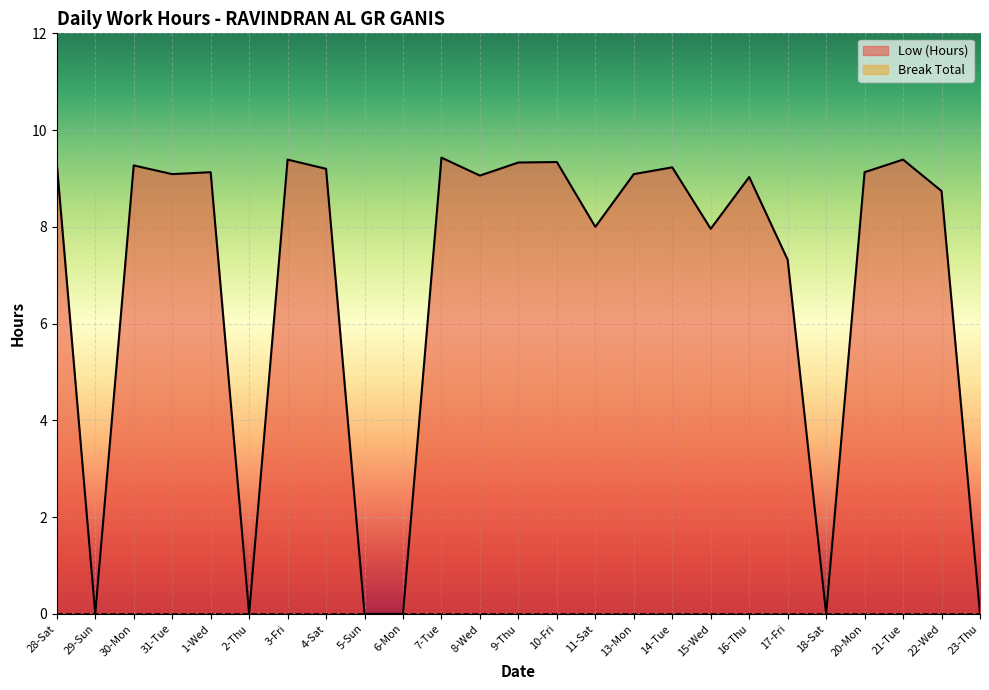

Rank the categories by value from lowest to highest.

29-Sun, 2-Thu, 5-Sun, 6-Mon, 18-Sat, 23-Thu, 17-Fri, 15-Wed, 11-Sat, 22-Wed, 16-Thu, 8-Wed, 31-Tue, 13-Mon, 1-Wed, 20-Mon, 4-Sat, 14-Tue, 30-Mon, 28-Sat, 9-Thu, 10-Fri, 3-Fri, 21-Tue, 7-Tue